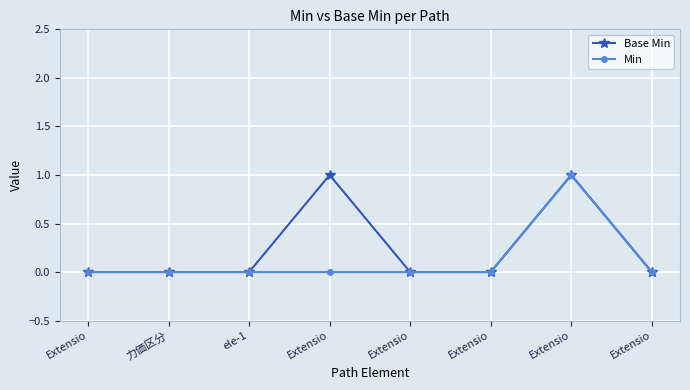

Which category has the highest value in the Base Min series?

Extensio